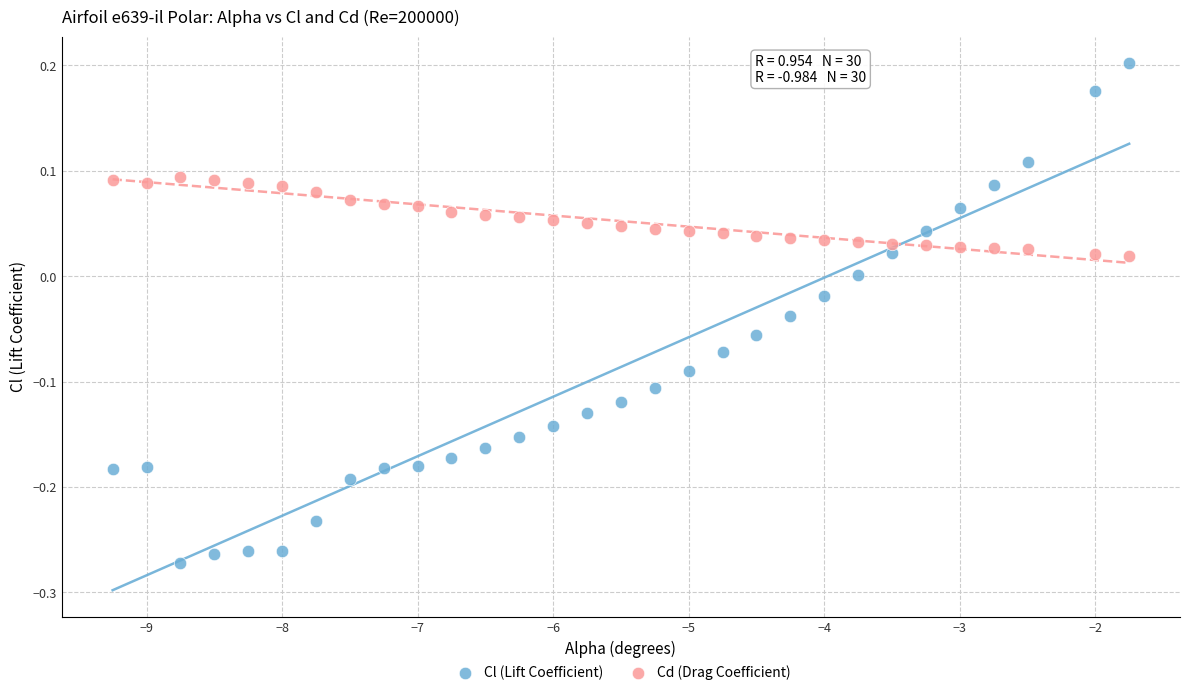

Which series contains the lowest Y value?

Cl (Lift Coefficient)